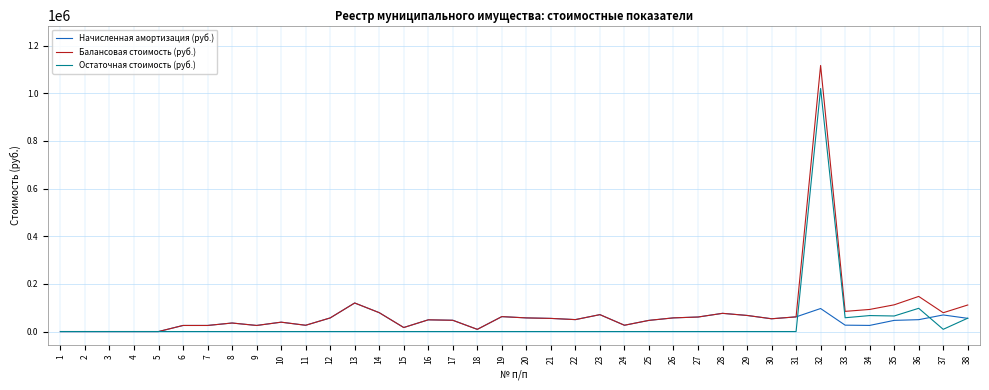

Rank the series by their maximum value, from lowest to highest.

Начисленная амортизация (руб.), Остаточная стоимость (руб.), Балансовая стоимость (руб.)